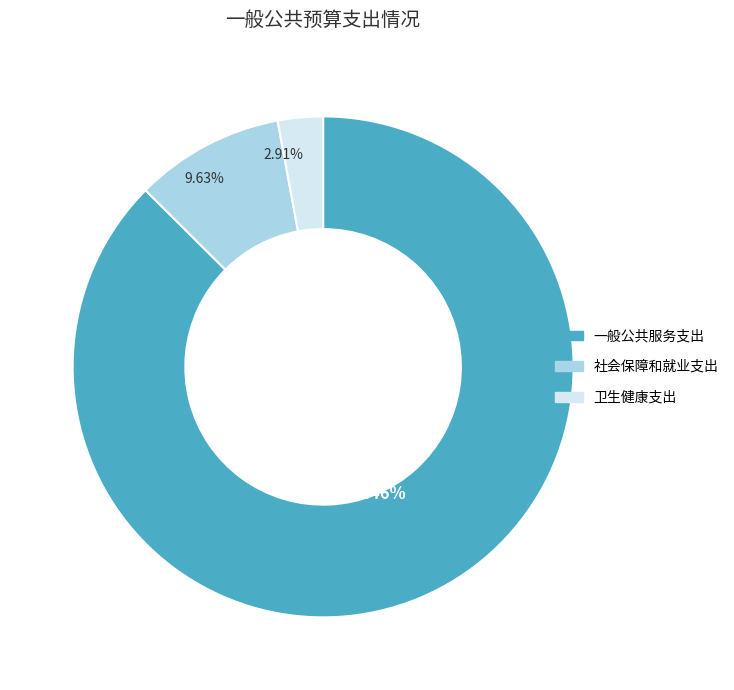

To the nearest percent, what is the difference between the largest and smallest slice percentages?

85%